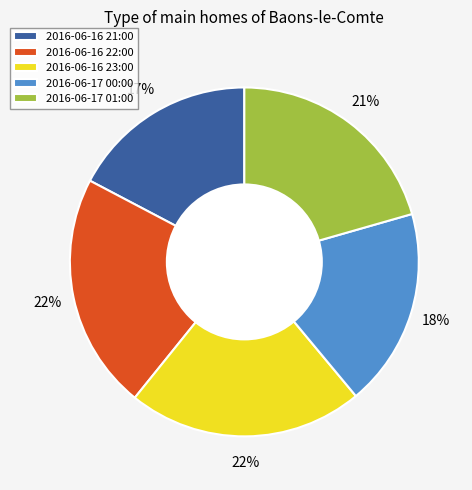

Which has a higher value, 2016-06-16 23:00 or 2016-06-16 21:00?

2016-06-16 23:00